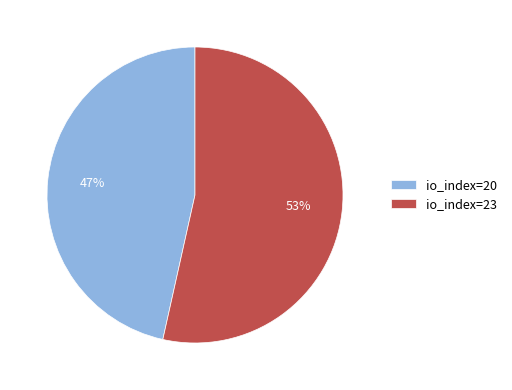

Does io_index=20 account for over 50% of the chart?

No